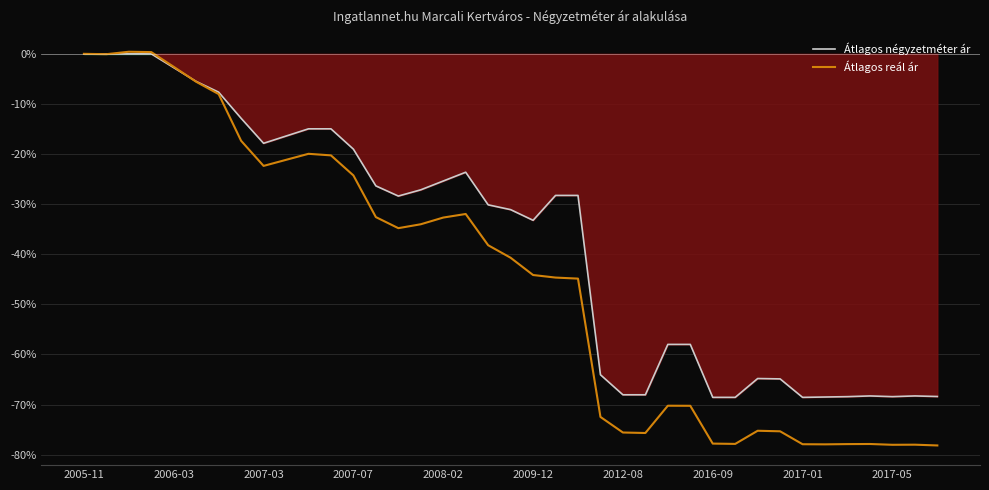

How many values in the Átlagos reál ár series exceed -40?

19